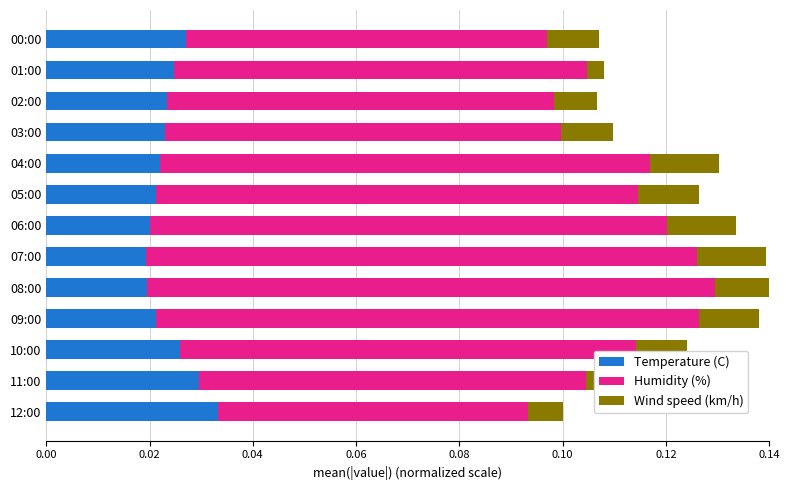

What is the spread (max minus min) of values at 02:00?

0.1